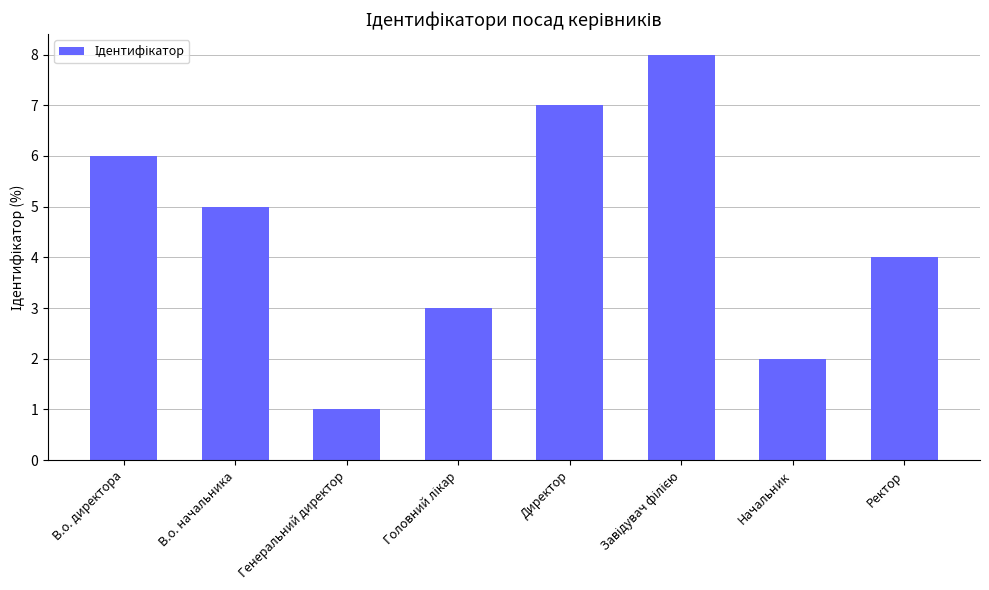

Between В.о. директора and Директор, which is larger?

Директор